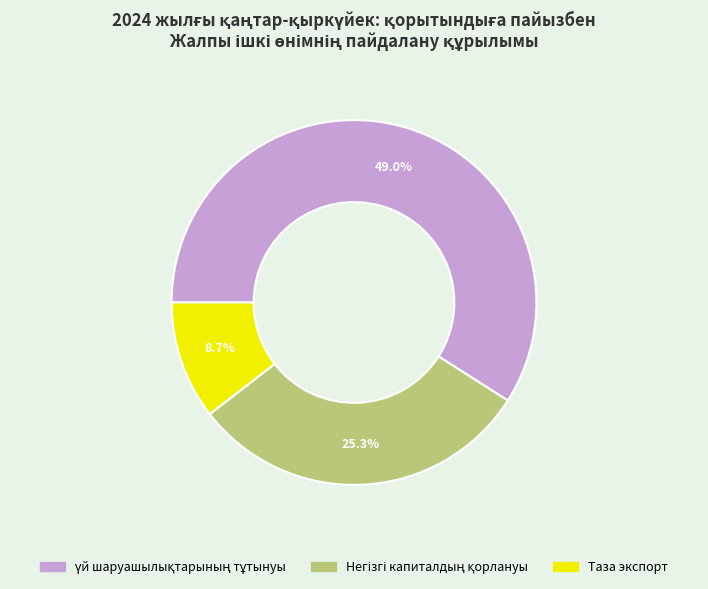

What is the change in value from 25.3 to 8.7?

-16.6